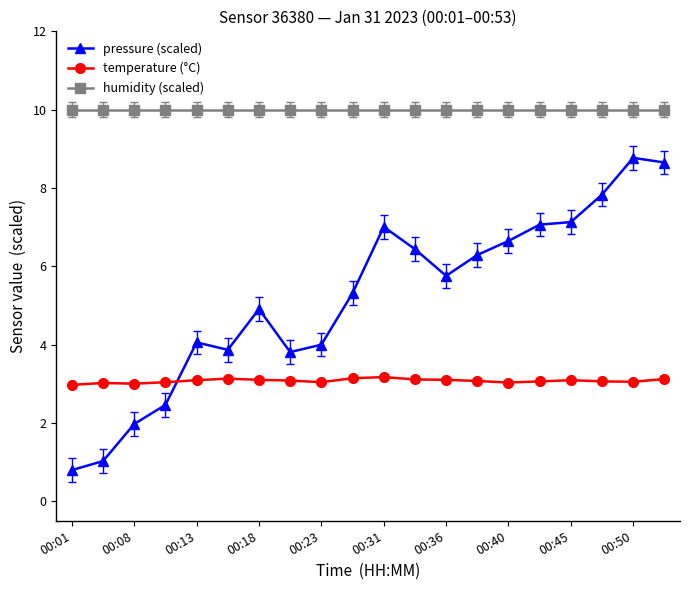

What is the average value of the humidity (scaled) series?

10.0